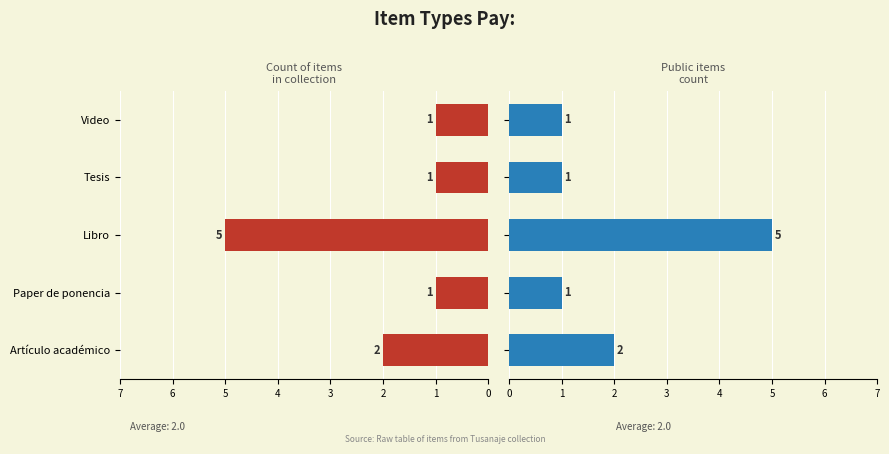

What is the average value of the Count of Items series?

2